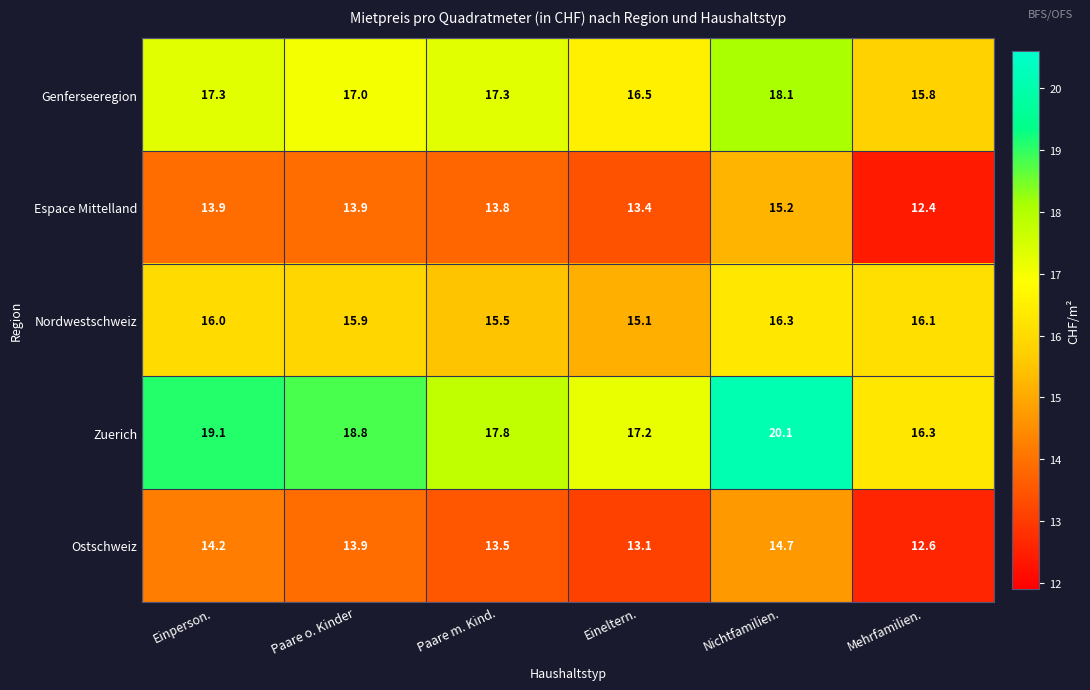

Which series has the widest spread of values?

Zuerich